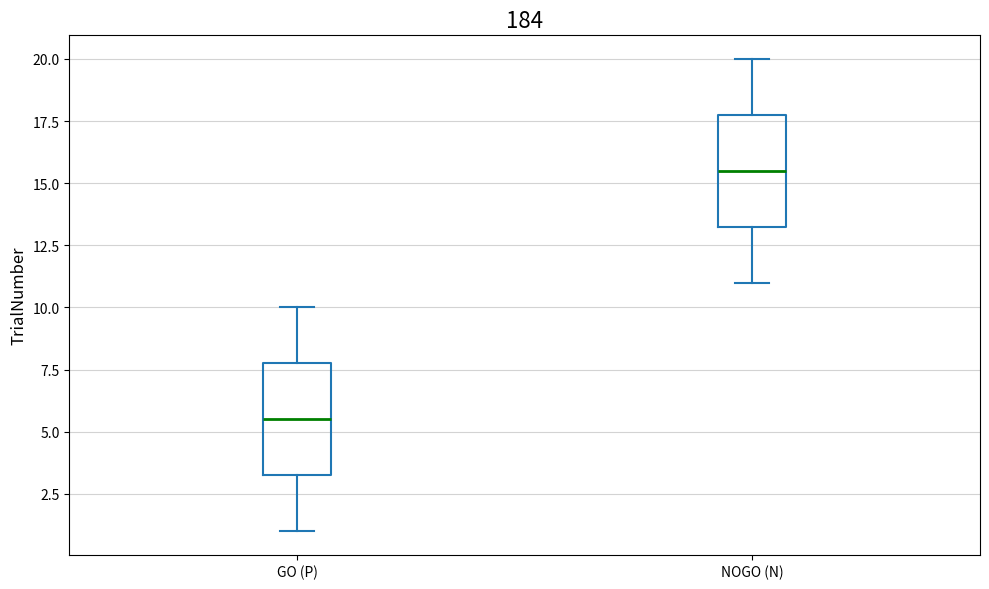

Where is the lower edge of the box for GO (P) on the y-axis? The values are not printed on the chart, so give them approximately, as read against the axis.

3.5